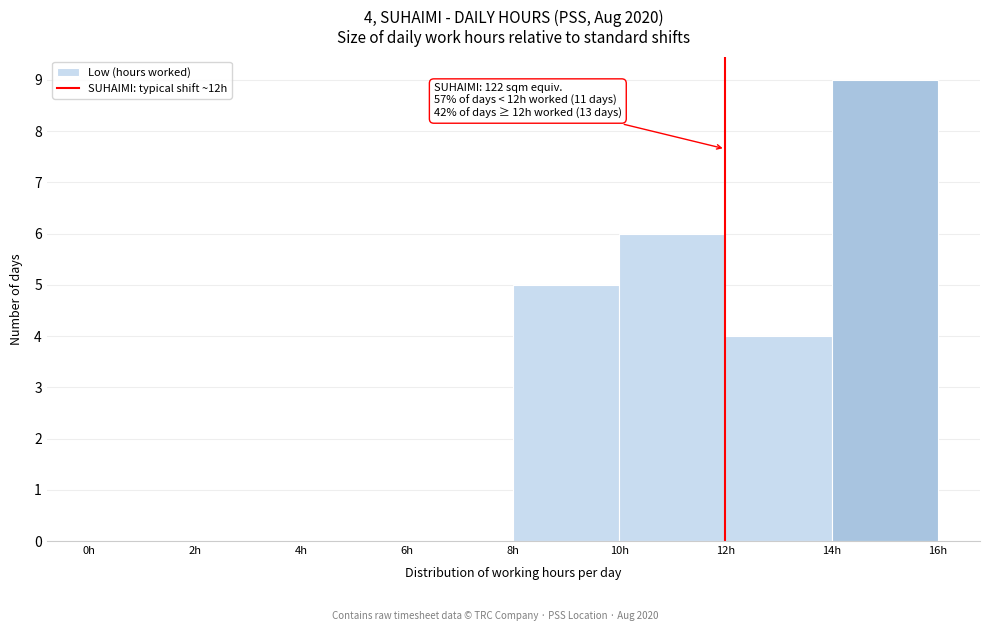

Which range on the x-axis has the tallest bar?

14 to 16